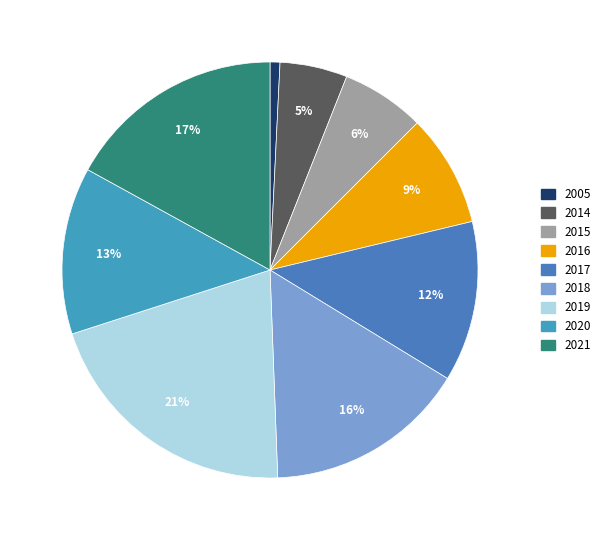

Which slice is the largest?

2019